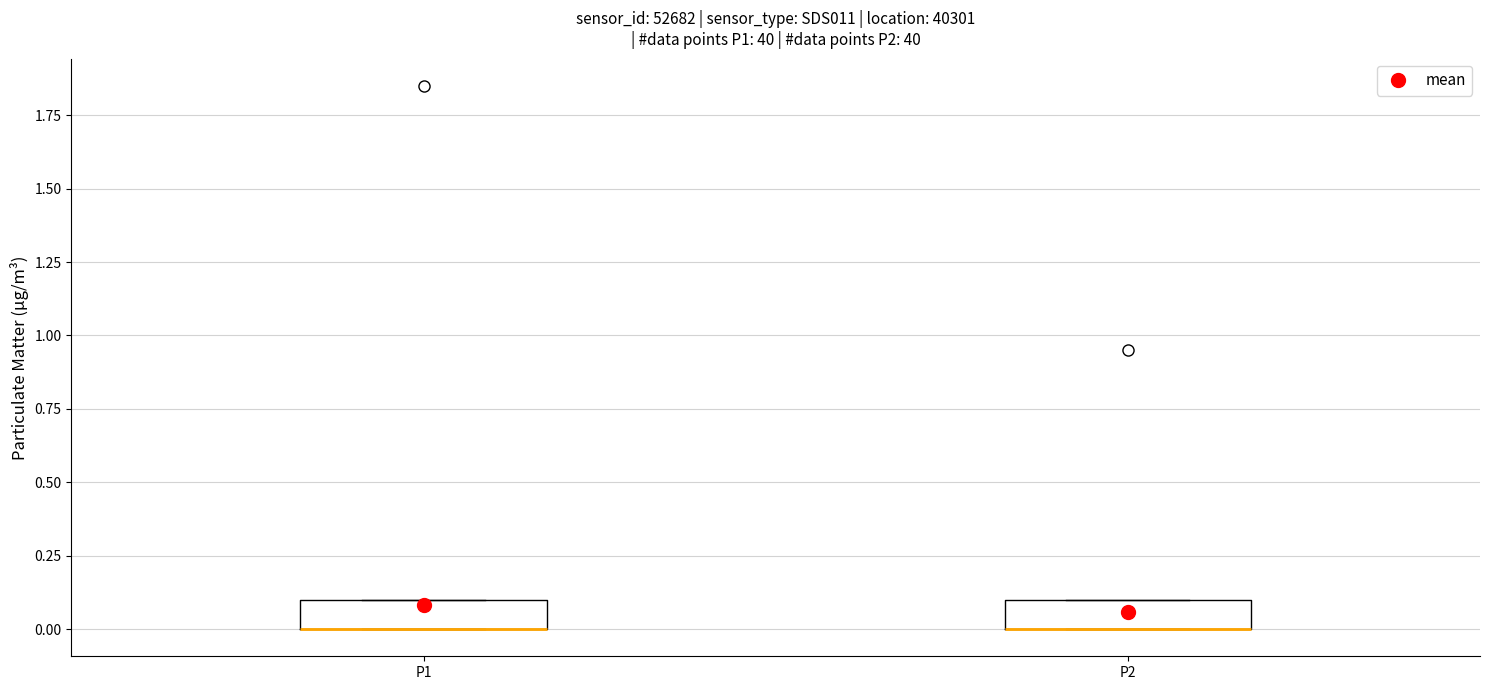

Reading left to right, transcribe this box plot: for each box, give where its median line is, the range the box spans, and where its two whiskers end, as read against the y-axis. The values are not printed on the chart, so give them approximately, as read against the axis.

P1: median 0.0 (drawn on the box's lower edge), box 0.0 to 0.1, whiskers 0.0 to 0.1
P2: median 0.0 (drawn on the box's lower edge), box 0.0 to 0.1, whiskers 0.0 to 0.1